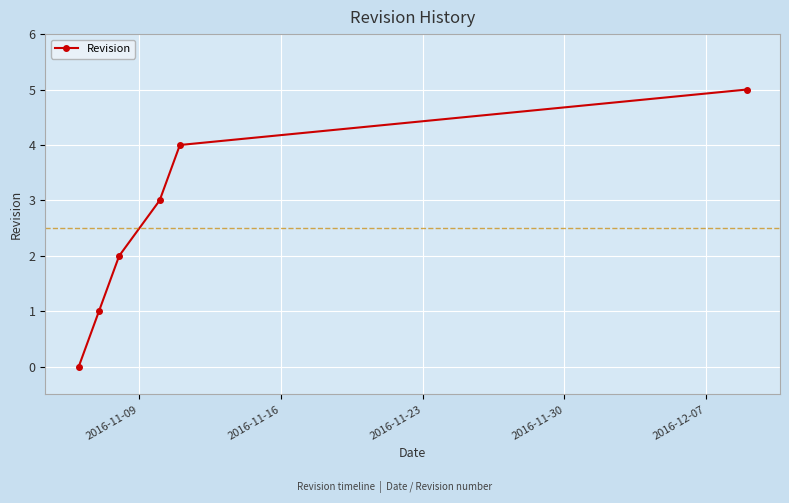

What is the value of the 6th point from the left?

5